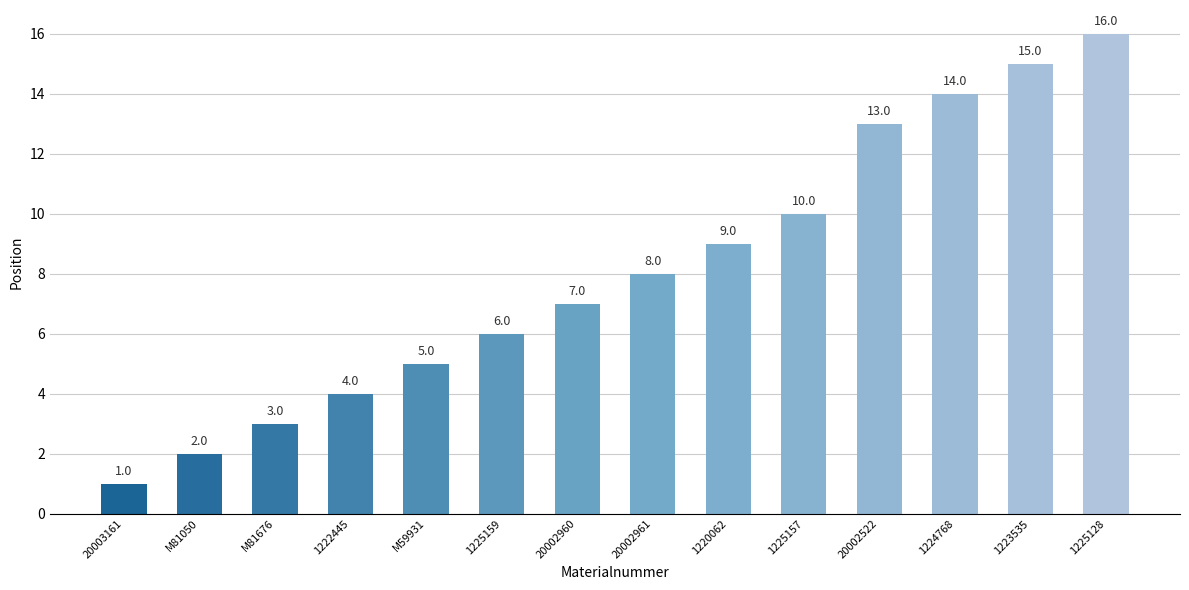

True or false: the data shows 2 at M81050.

True